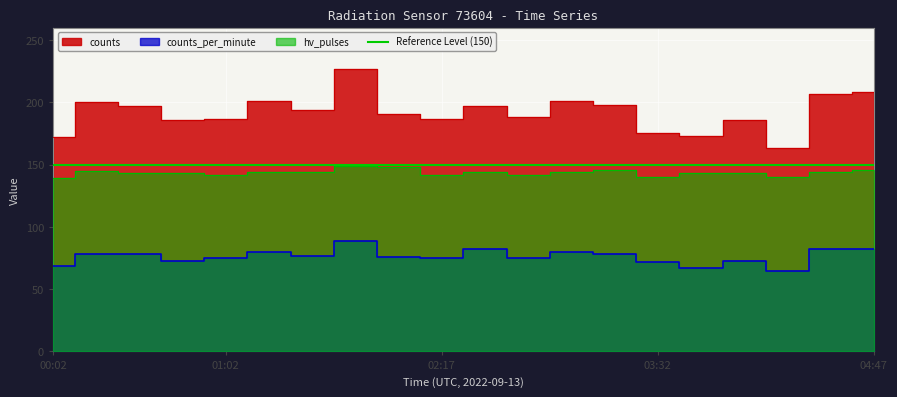

Reading right to left, transcribe all the data shown in this chart.

counts_per_minute: 04:47=82	04:32=82	04:17=65	04:02=73	03:47=67	03:32=72	03:17=78	03:02=80	02:47=75	02:32=82	02:17=75	02:02=76	01:47=89	01:32=77	01:17=80	01:02=75	00:47=73	00:32=78	00:17=78	00:02=69
hv_pulses: 04:47=146	04:32=144	04:17=140	04:02=143	03:47=143	03:32=140	03:17=146	03:02=144	02:47=142	02:32=144	02:17=142	02:02=148	01:47=149	01:32=144	01:17=144	01:02=142	00:47=143	00:32=143	00:17=145	00:02=139
counts: 04:47=208	04:32=207	04:17=163	04:02=186	03:47=173	03:32=175	03:17=198	03:02=201	02:47=188	02:32=197	02:17=187	02:02=191	01:47=227	01:32=194	01:17=201	01:02=187	00:47=186	00:32=197	00:17=200	00:02=172